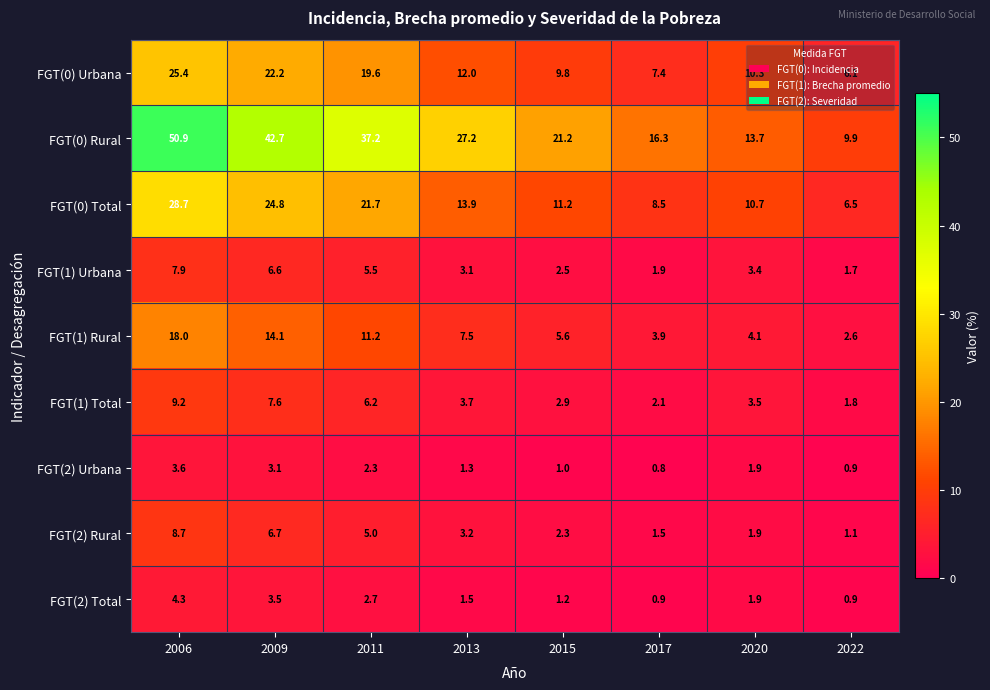

How many categories are shown in the chart?

8